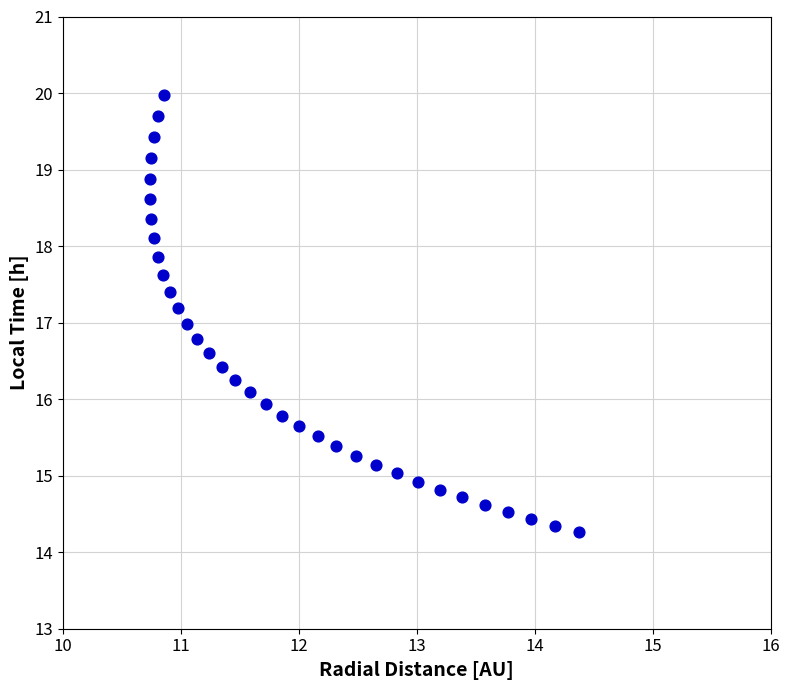

What is the range of Y values (max minus min)?

5.7